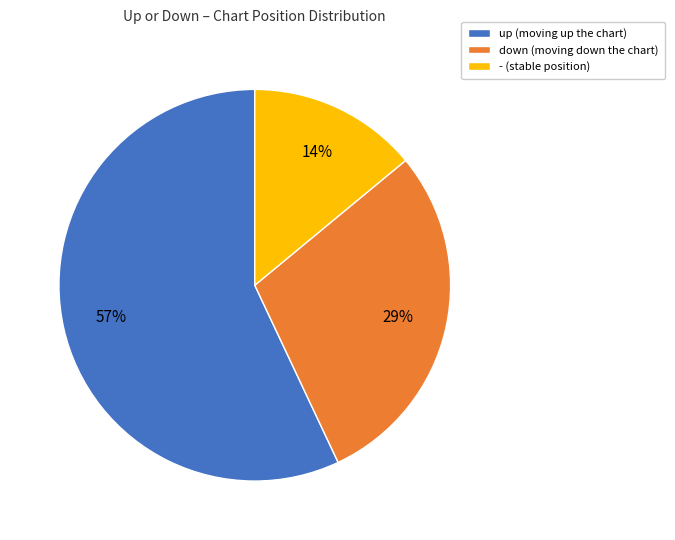

Combined, do - and up account for over 50%?

Yes